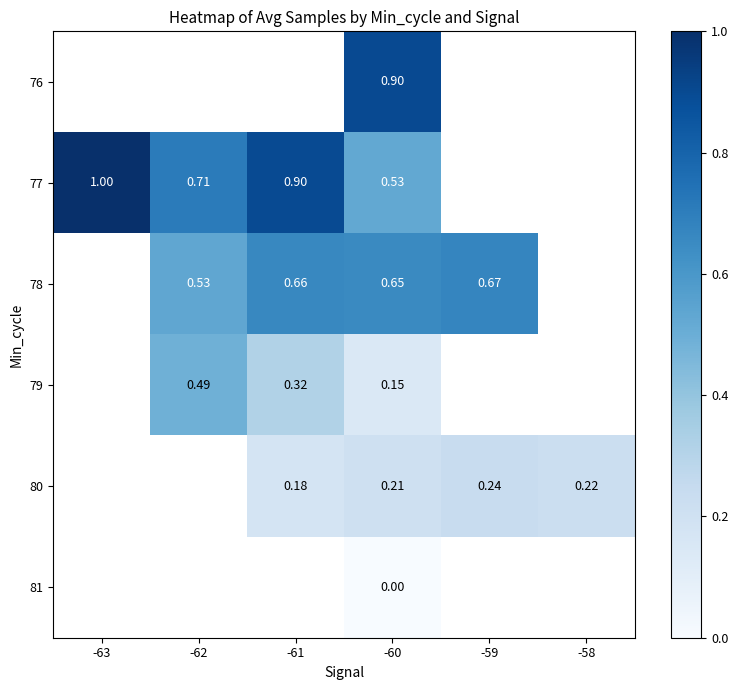

List the labels in order of 81 value, smallest first.

-63, -62, -61, -60, -59, -58